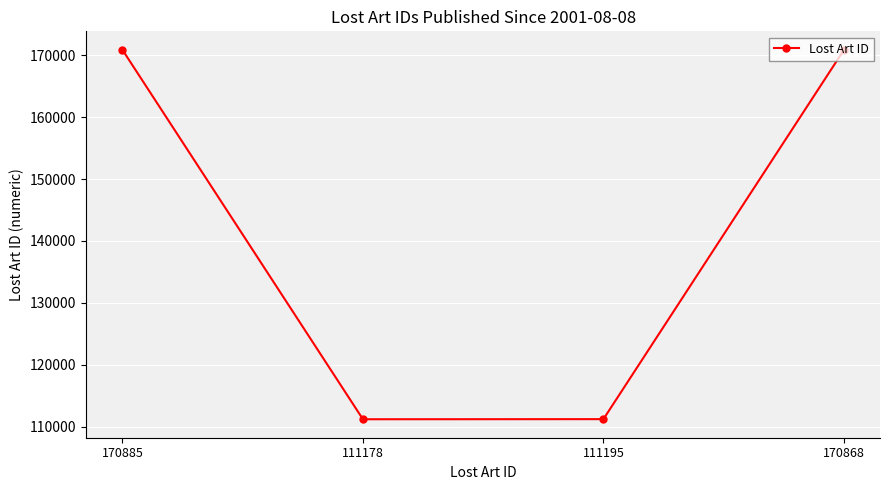

How many series are shown in this chart?

1